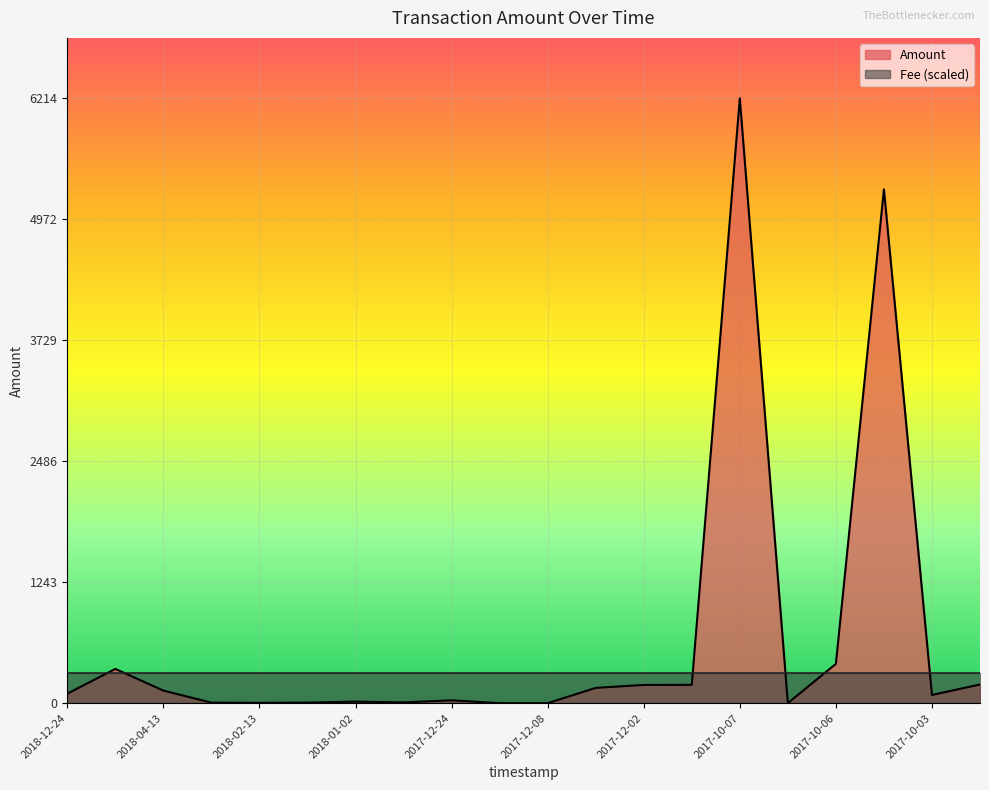

What is the sum of the values at 2017-12-14 and 2018-01-03?

6.0